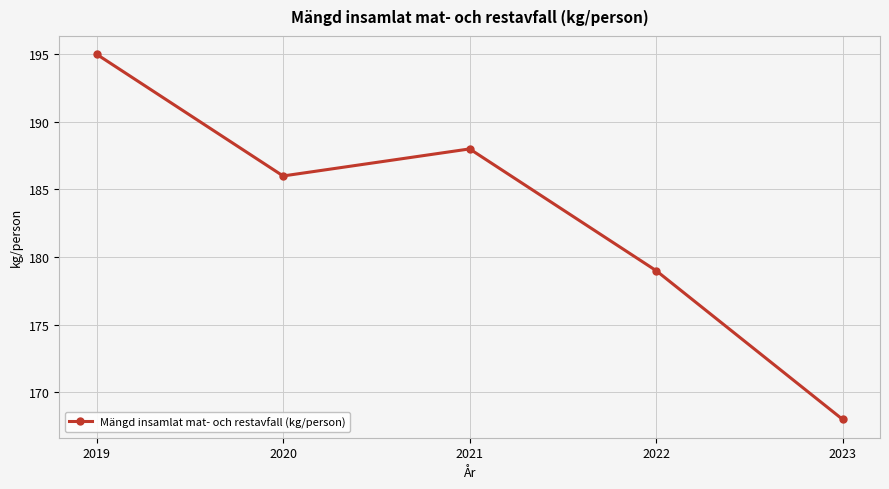

How many points are higher than both their immediate neighbors (excluding endpoints)?

1